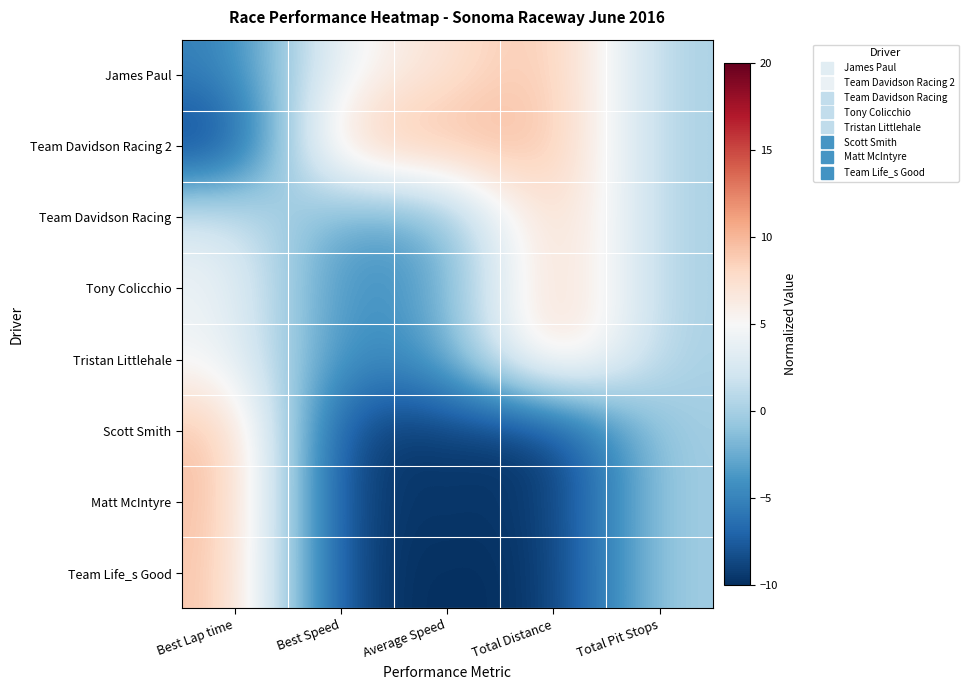

How many distinct data groups are displayed?

8